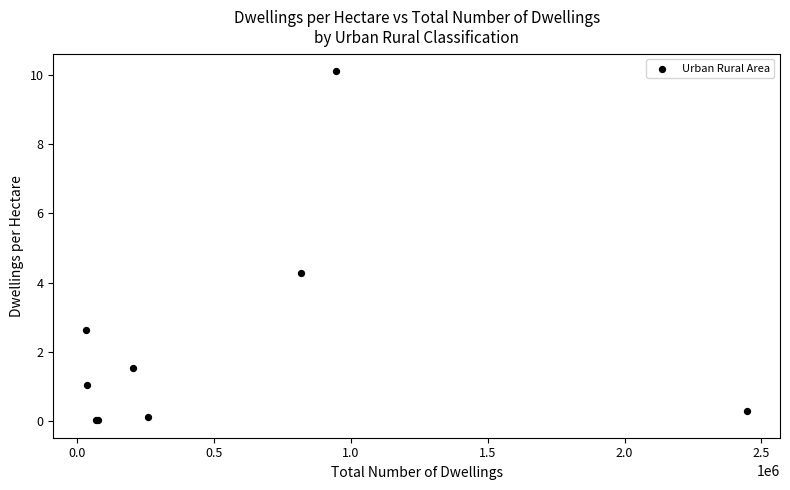

What Y value in the scatter plot is closest to 5?

4.3